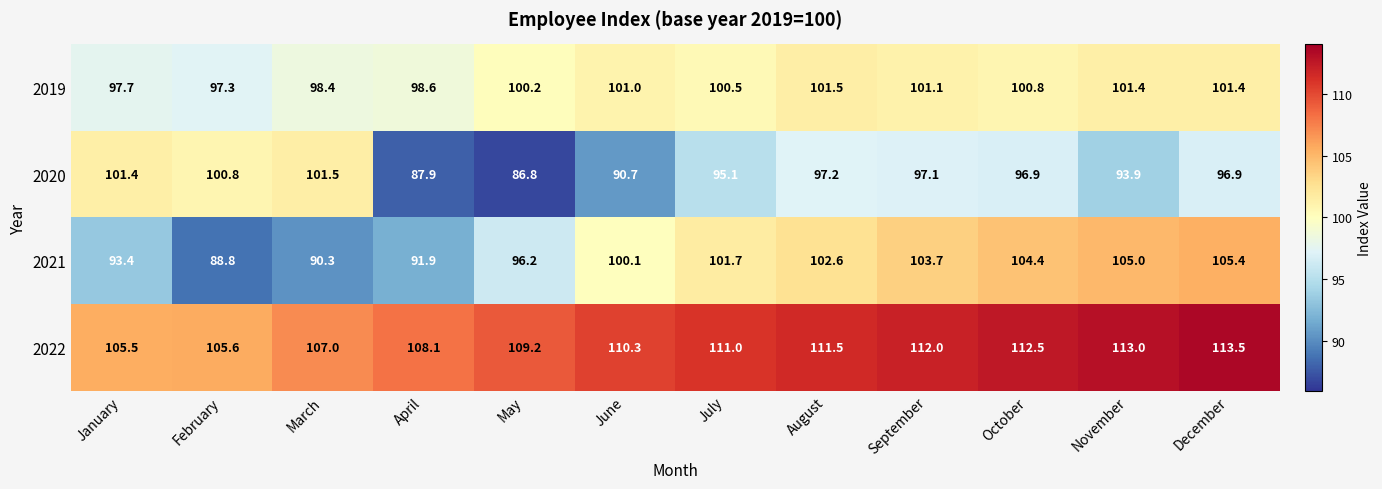

What value does the 2021 series have at December?

105.4